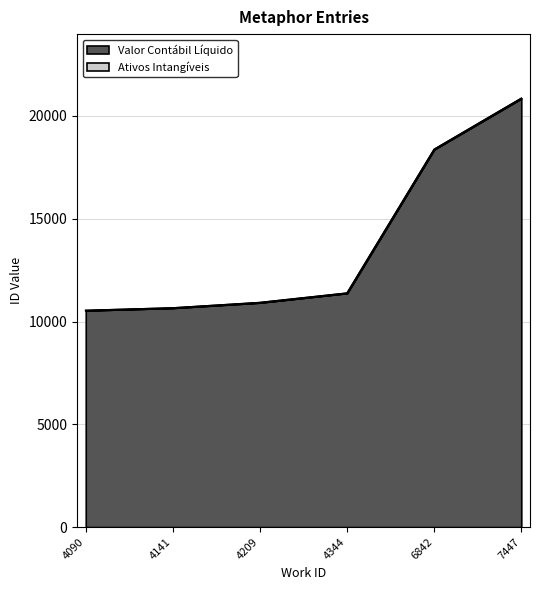

The Valor Contábil Líquido series shows 5854 at 4090. True or false?

False